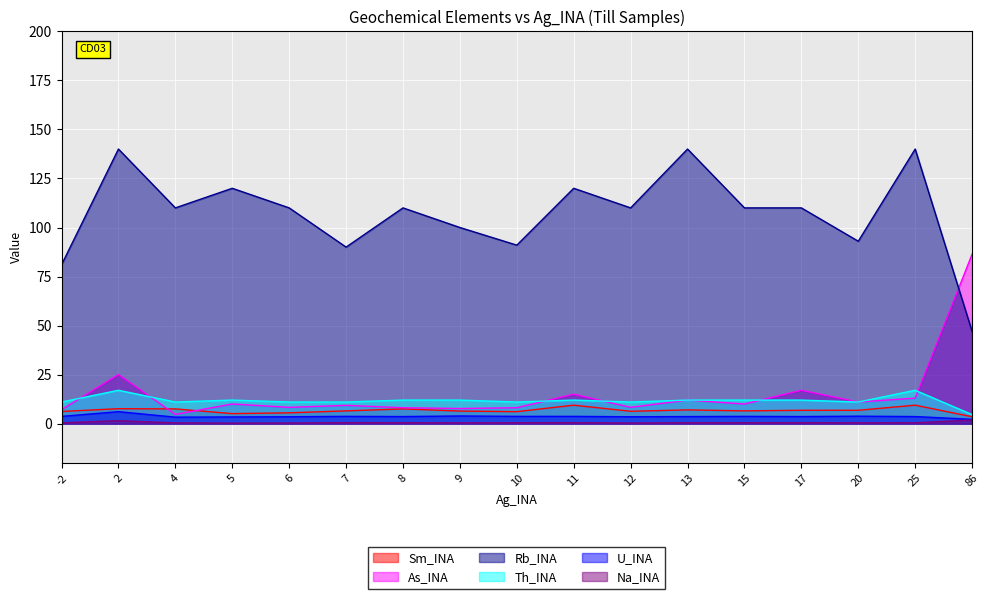

Reading left to right, what are all the values shown in this chart?

Sm_INA: -2=6.2	2=7.6	4=7.5	5=5.1	6=5.5	7=6.5	8=7.5	9=6.4	10=6.1	11=9.4	12=6.3	13=7.0	15=6.5	17=6.8	20=6.8	25=9.4	86=3.5
As_INA: -2=7.1	2=25.0	4=4.7	5=10.0	6=8.3	7=9.3	8=8.1	9=7.7	10=8.1	11=15.0	12=8.3	13=12.0	15=10.0	17=17.0	20=11.0	25=13.0	86=86.4
Rb_INA: -2=81.0	2=140.0	4=110.0	5=120.0	6=110.0	7=90.0	8=110.0	9=100.0	10=91.0	11=120.0	12=110.0	13=140.0	15=110.0	17=110.0	20=93.0	25=140.0	86=47.0
Th_INA: -2=11.0	2=17.0	4=11.0	5=12.0	6=11.0	7=11.0	8=12.0	9=12.0	10=11.0	11=12.0	12=11.0	13=12.0	15=12.0	17=12.0	20=11.0	25=17.0	86=4.6
U_INA: -2=3.7	2=6.1	4=3.3	5=3.4	6=3.5	7=3.7	8=3.6	9=3.9	10=3.7	11=3.7	12=3.5	13=3.6	15=3.7	17=3.6	20=3.8	25=3.6	86=2.2
Na_INA: -2=0.4	2=1.5	4=0.4	5=0.3	6=0.3	7=0.5	8=0.5	9=0.4	10=0.5	11=0.5	12=0.3	13=0.5	15=0.5	17=0.5	20=0.4	25=0.4	86=1.8